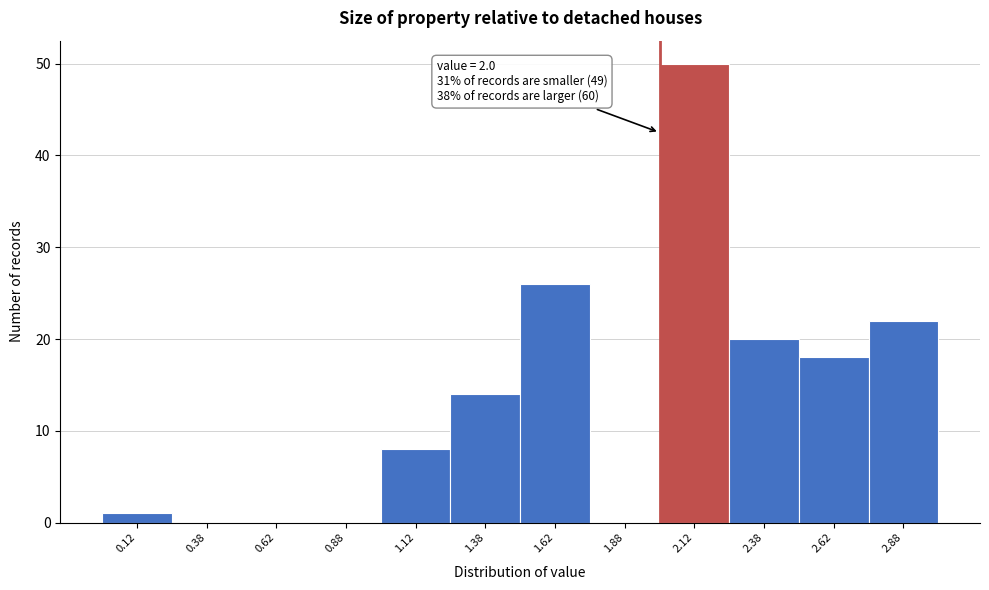

Which range on the x-axis has the tallest bar?

2.00 to 2.25